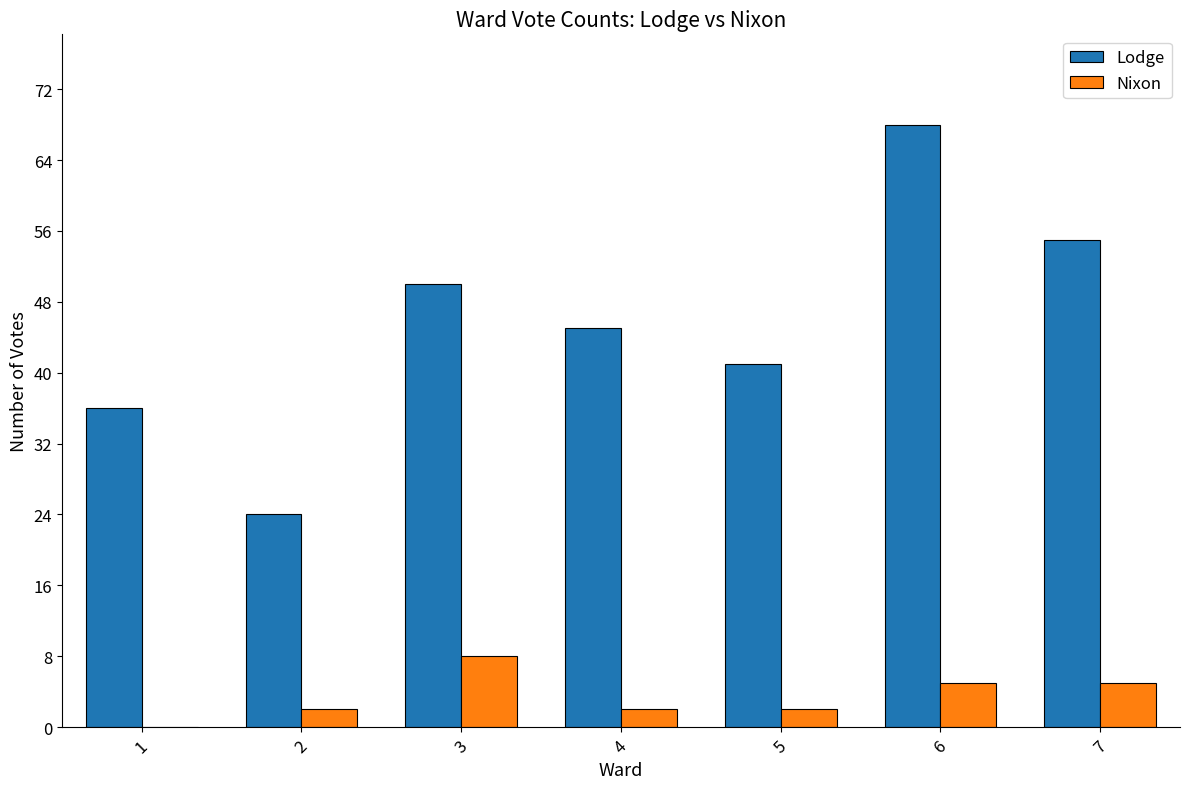

What is the sum of all Nixon values?

24